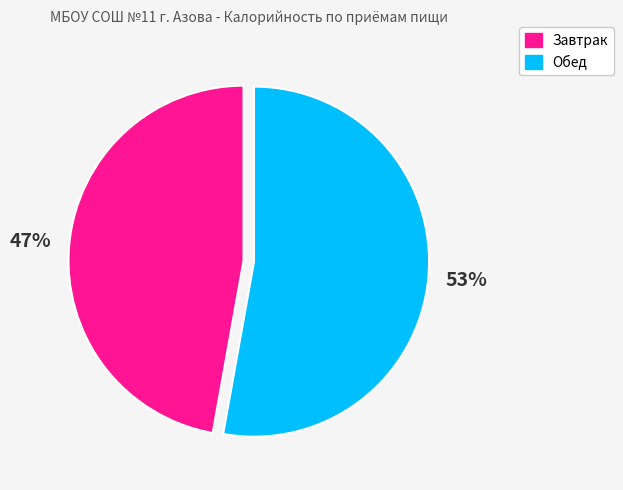

Count the number of slices in the pie.

2